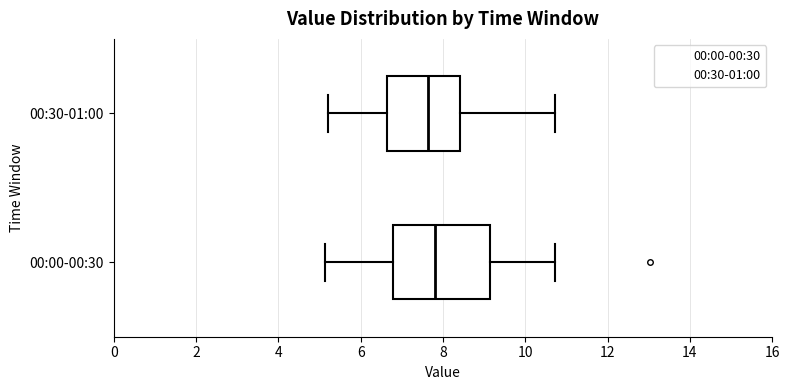

Comparing the boxes themselves (not the whiskers), which one is the widest?

00:00-00:30